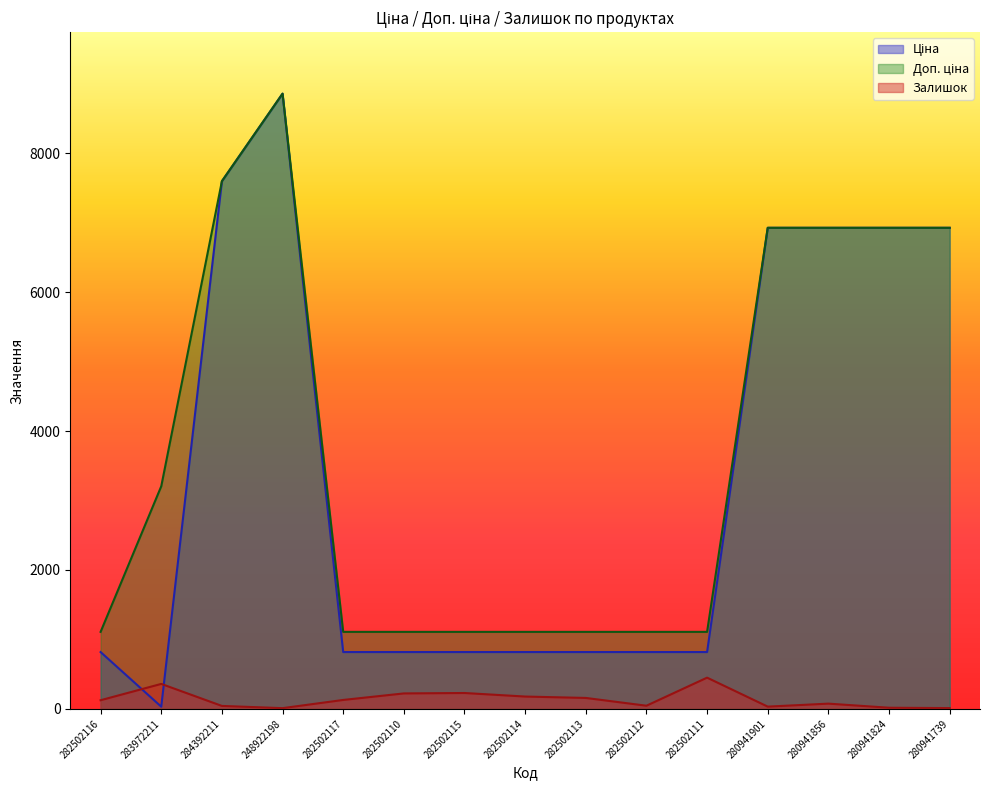

Count the number of categories in the chart.

15